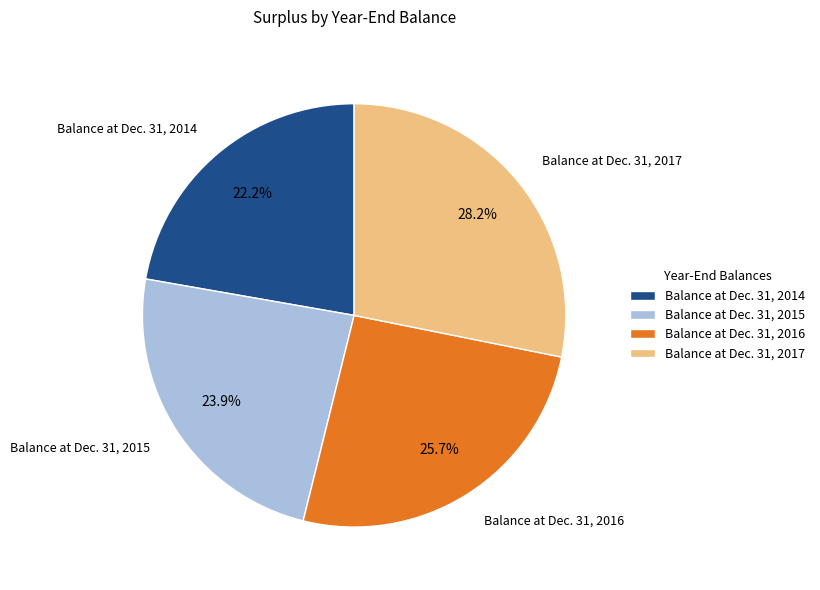

Which slice is the smallest?

Balance at Dec. 31, 2014